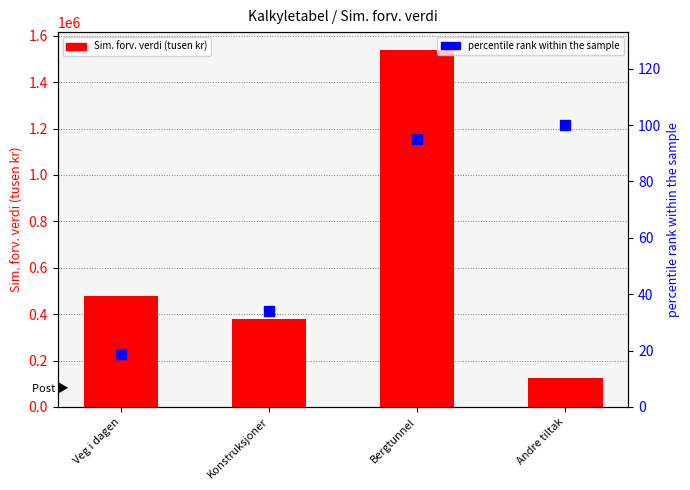

Which label corresponds to the smallest value in the chart?

Veg i dagen